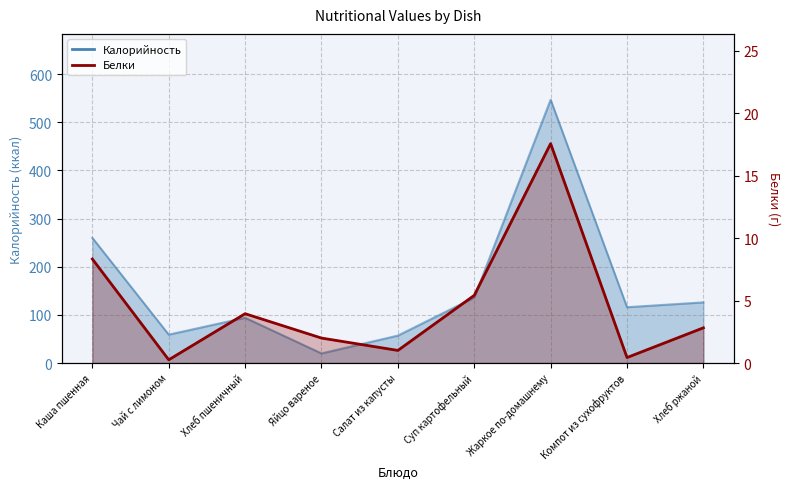

What is the label of the 7th point from the left?

Жаркое по-домашнему